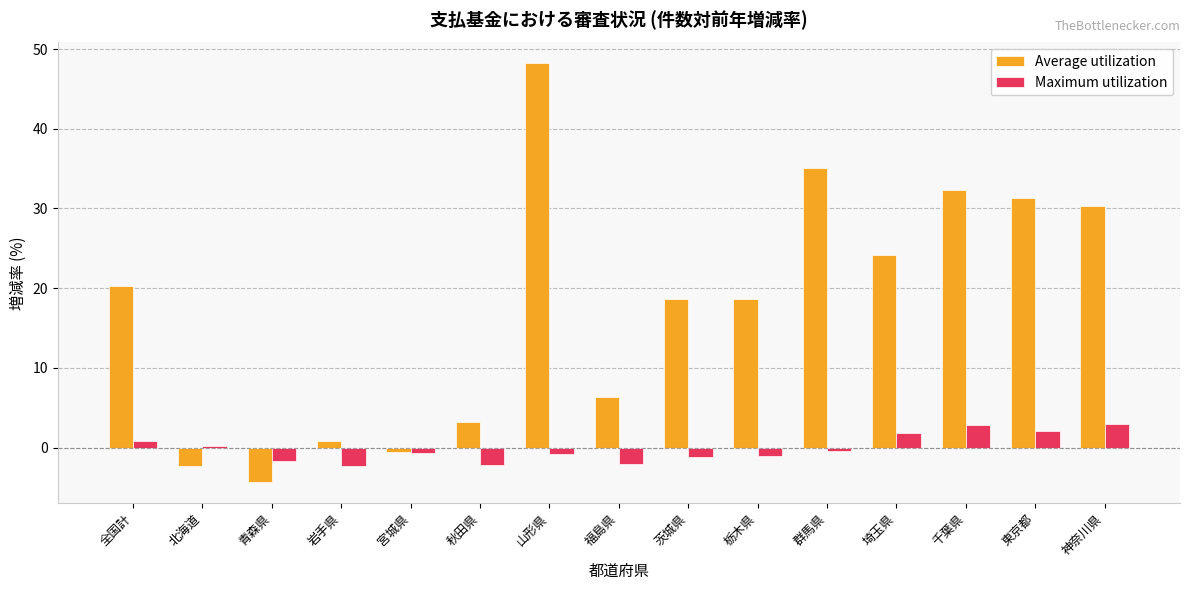

The Average utilization series shows 24.1 at 埼玉県. True or false?

True